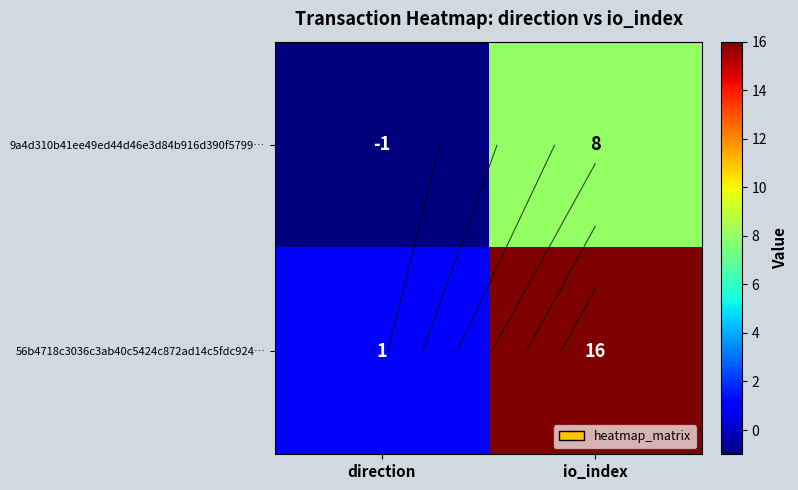

Which series has the largest range (max minus min)?

56b4718c3036c3ab40c5424c872ad14c5fdc924…